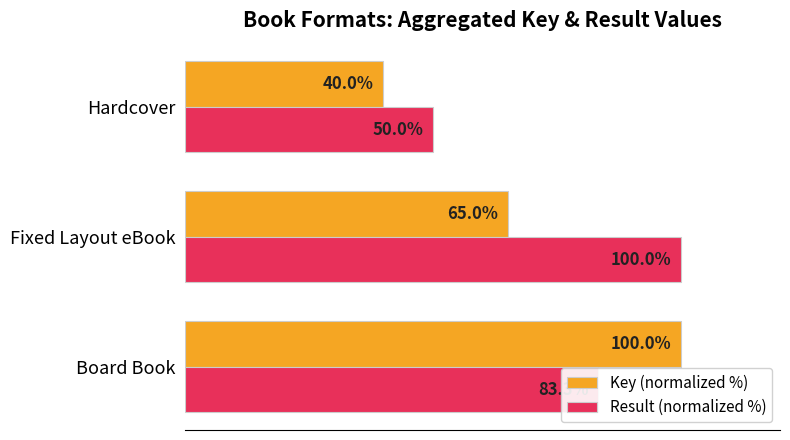

Which category has the lowest value in the Key (normalized %) series?

Hardcover